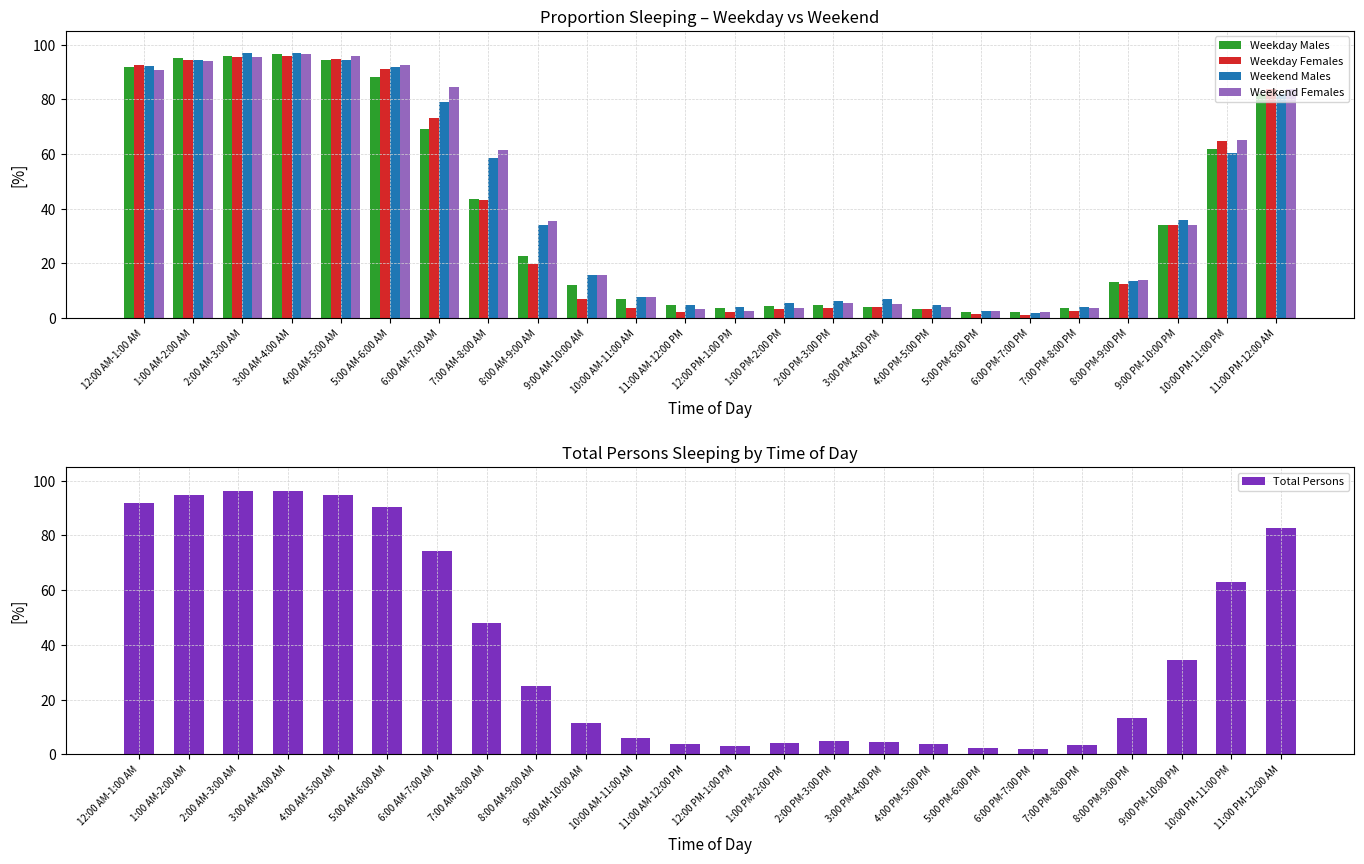

Which category has the lowest value across all series?

6:00 PM-7:00 PM